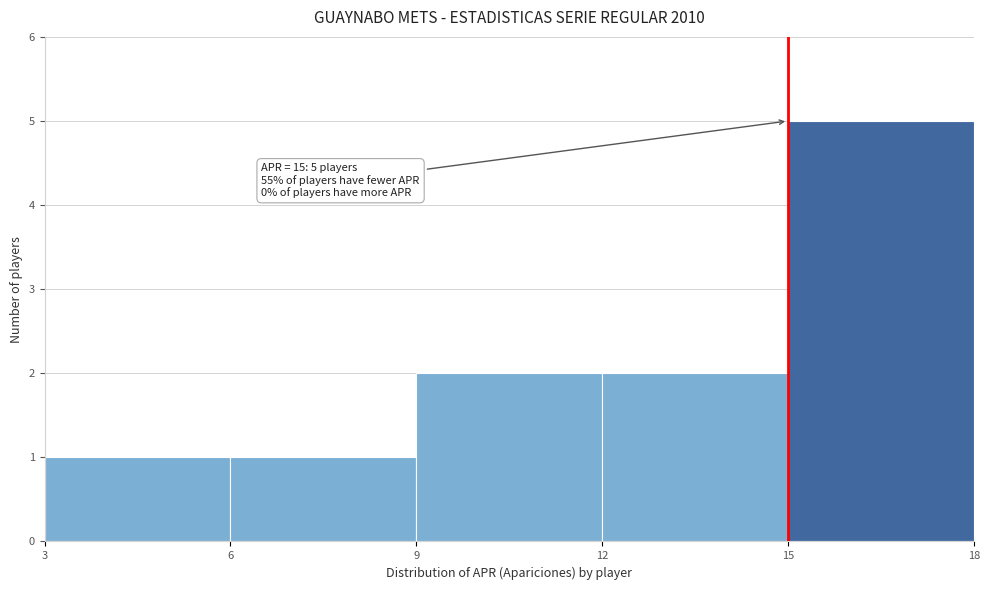

Over which range of the x-axis is the bar tallest?

15 to 18